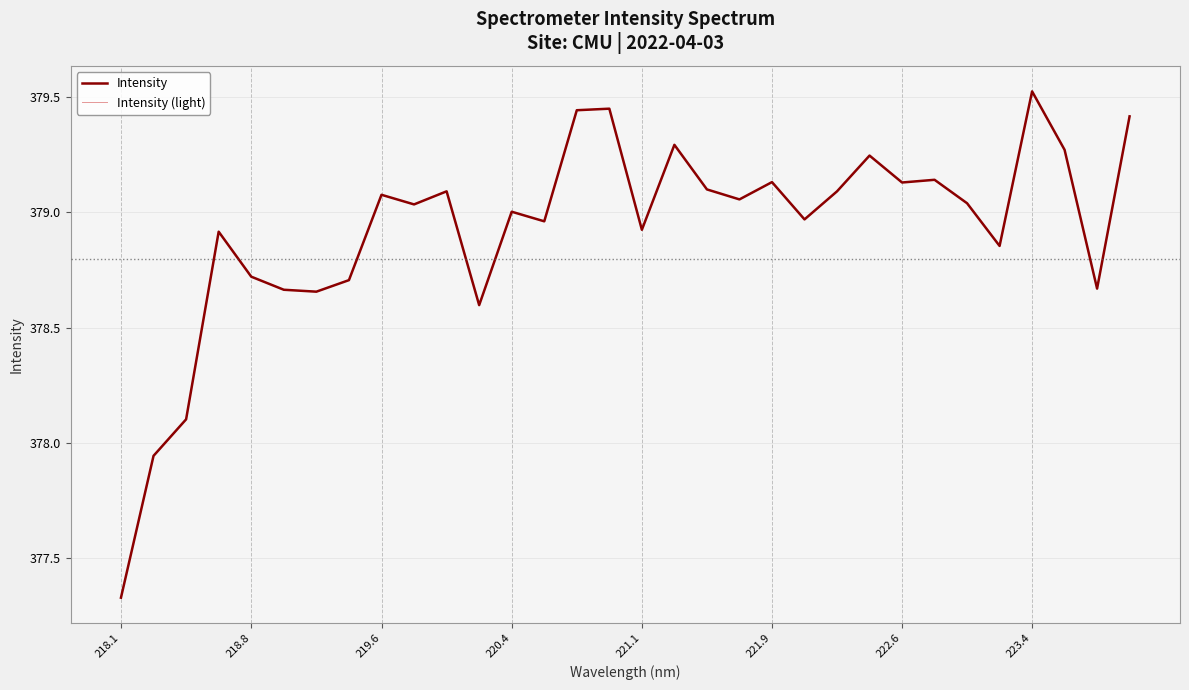

Which series has the largest total across all categories?

Intensity